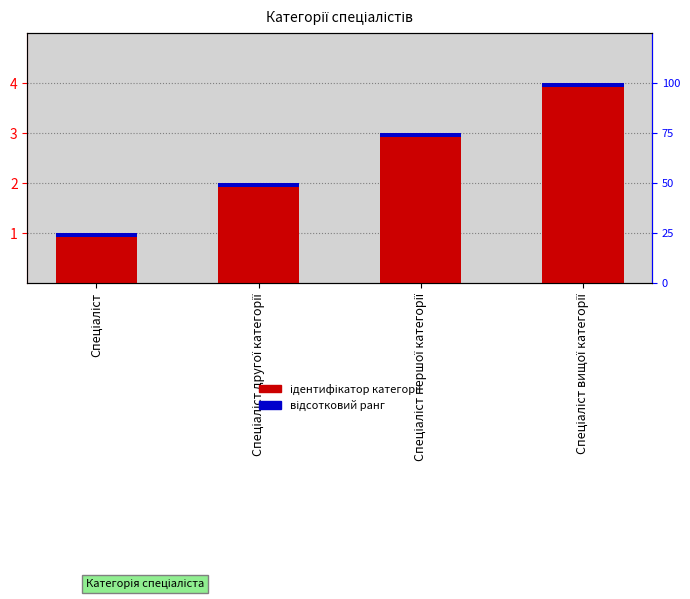

The Ідентифікатор series shows 4.0 at Спеціаліст вищої категорії. True or false?

True